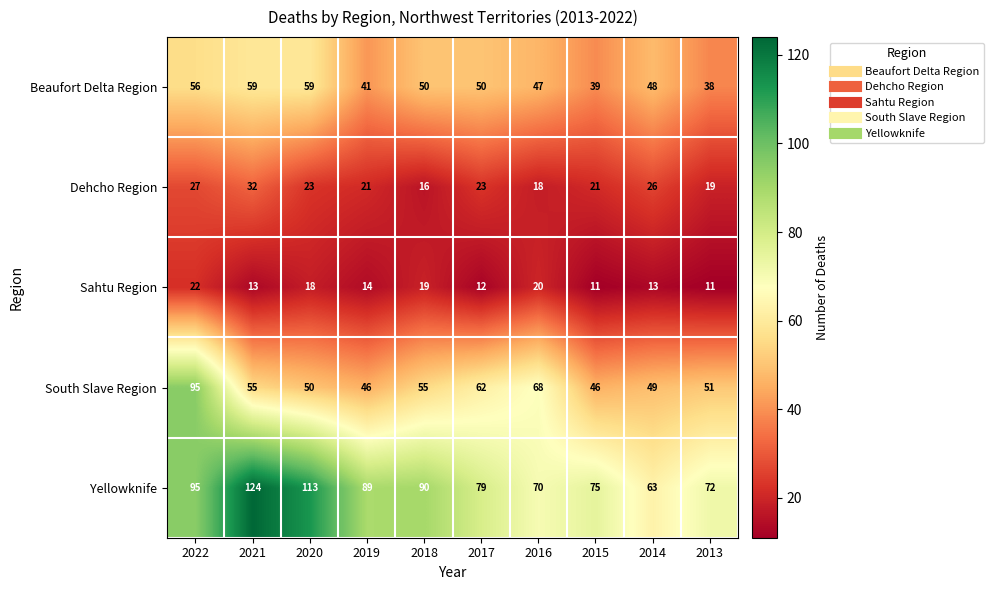

Rank the series by their maximum value, from lowest to highest.

Sahtu Region, Dehcho Region, Beaufort Delta Region, South Slave Region, Yellowknife